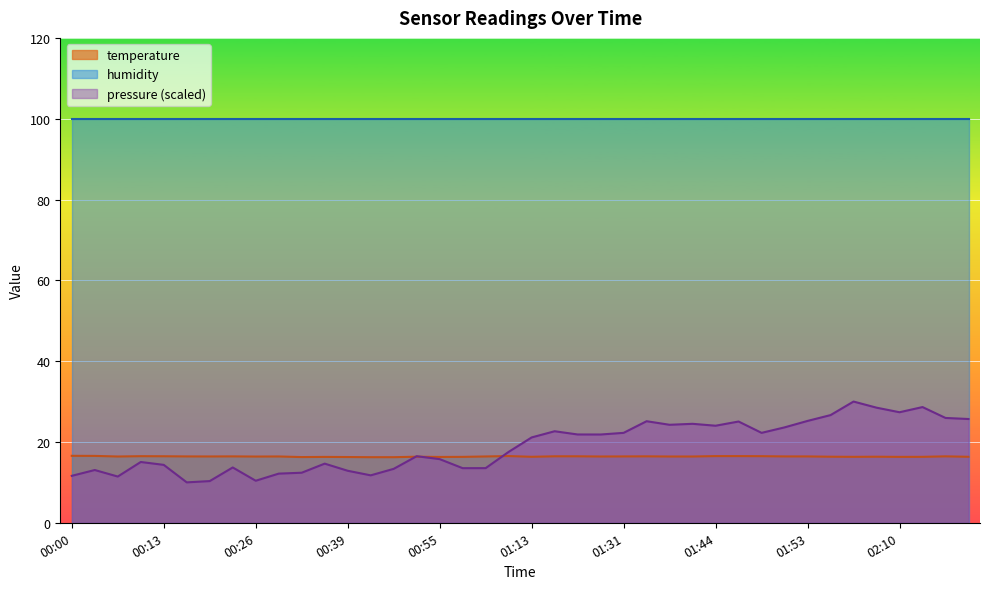

What position from the left is 00:50?

16